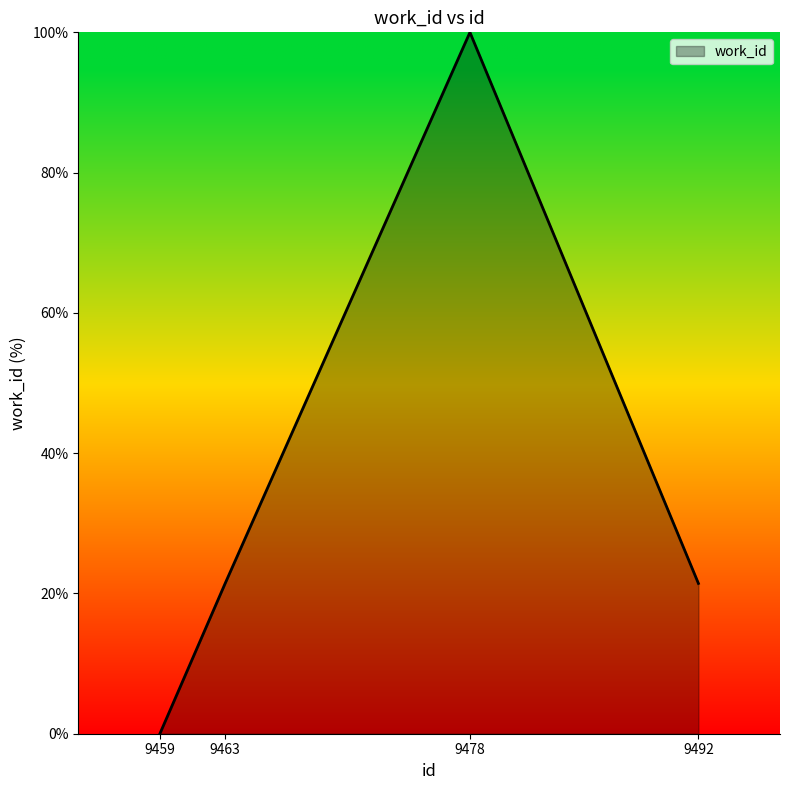

Count the number of data series in this chart.

1